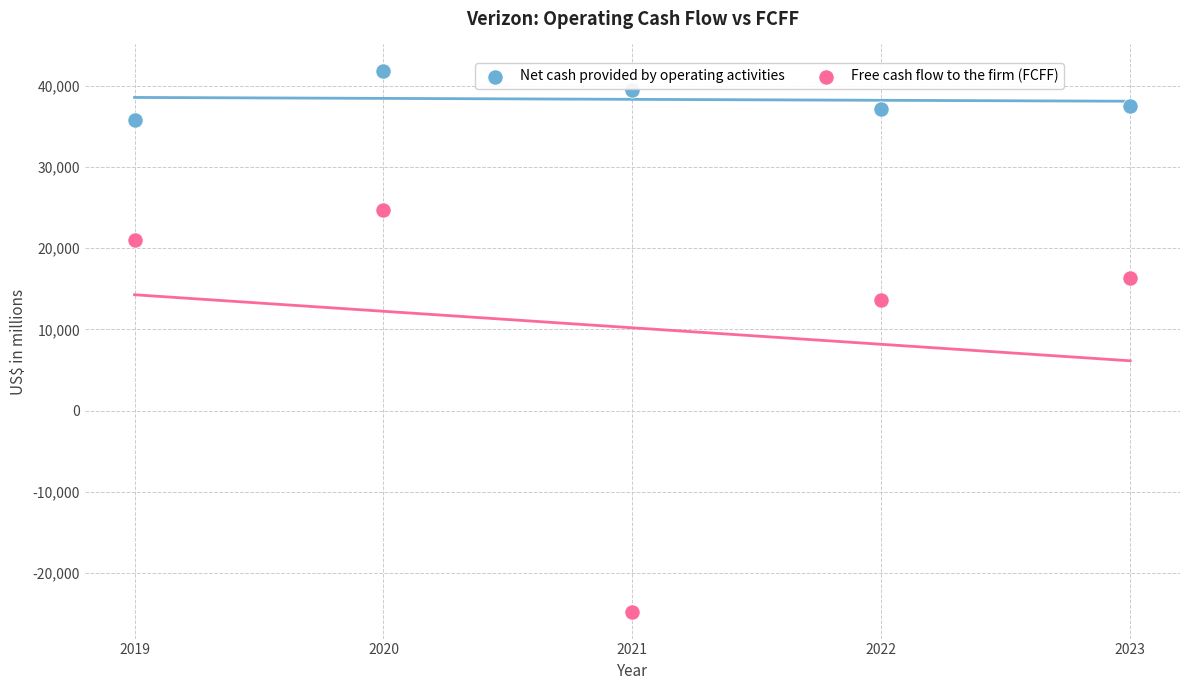

In the Free cash flow to the firm (FCFF) series, what Y value is closest to -24?

13680